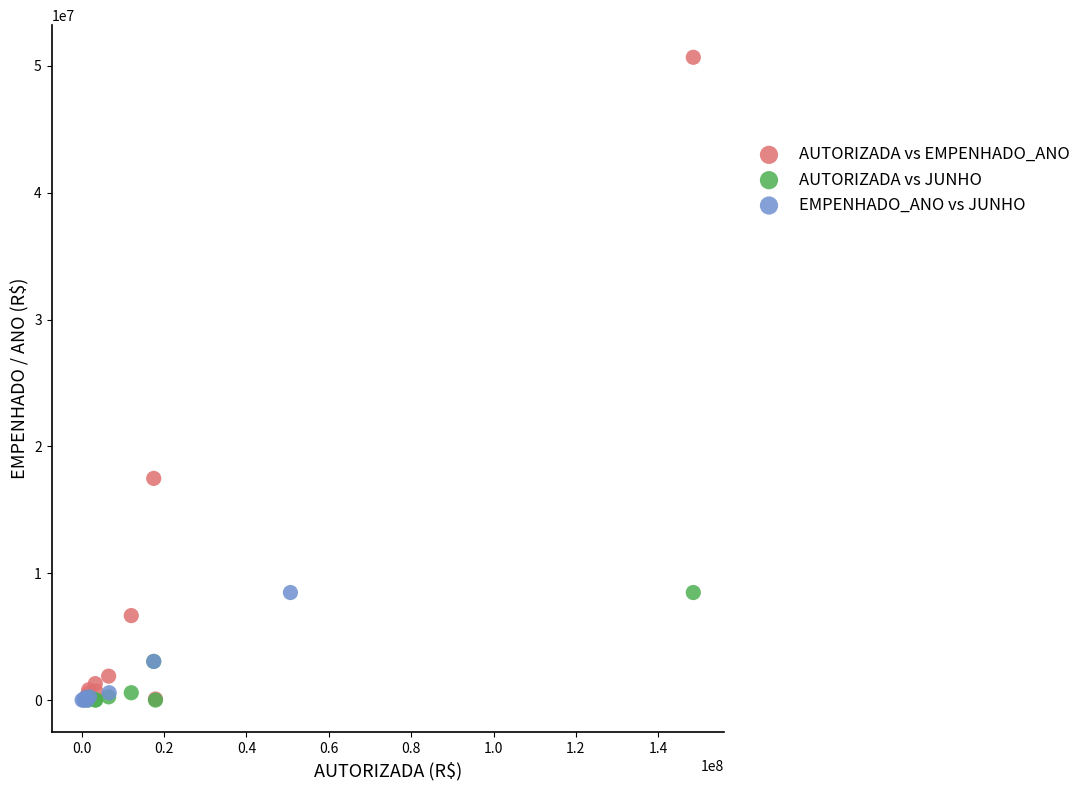

What are all the series names shown in the legend?

AUTORIZADA vs EMPENHADO_ANO, AUTORIZADA vs JUNHO, EMPENHADO_ANO vs JUNHO